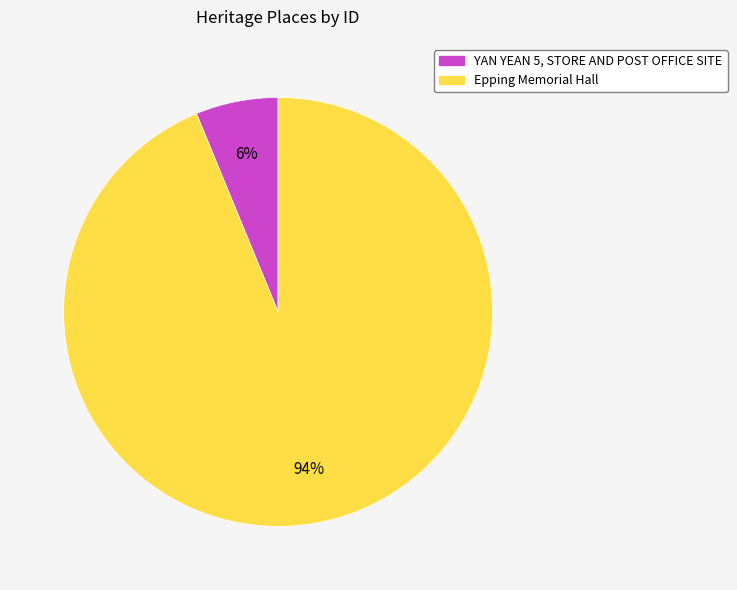

Do YAN YEAN 5, STORE AND POST OFFICE SITE and Epping Memorial Hall together represent more than half of the pie?

Yes